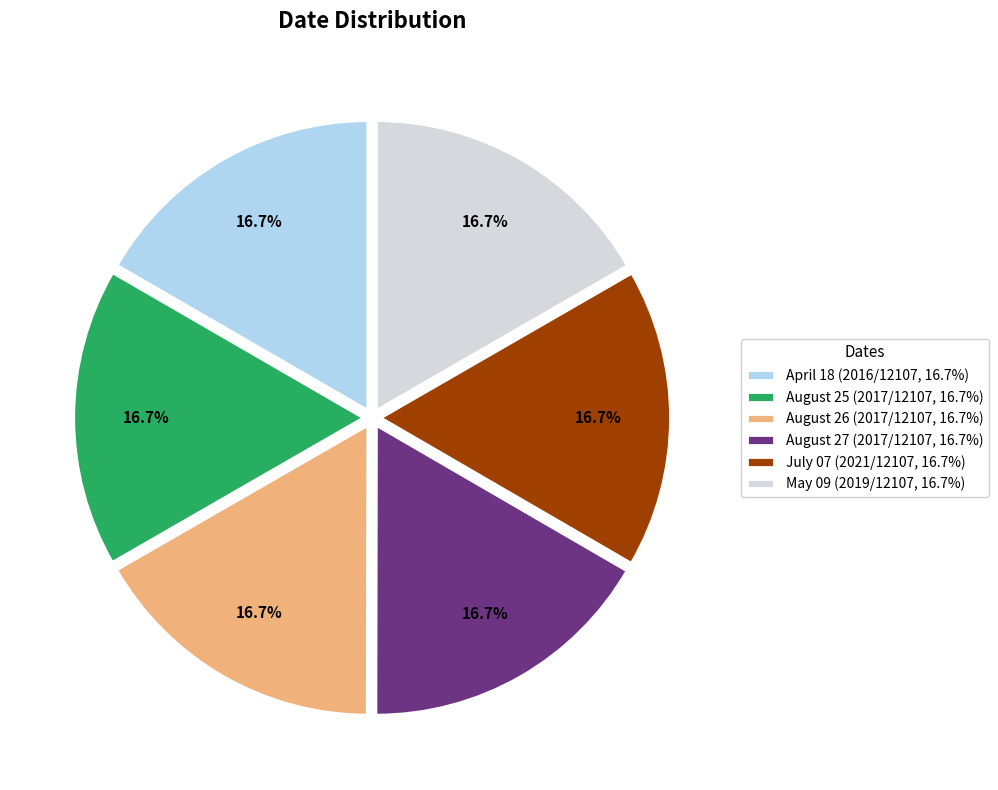

To the nearest percent, what portion does August 25 represent?

17%